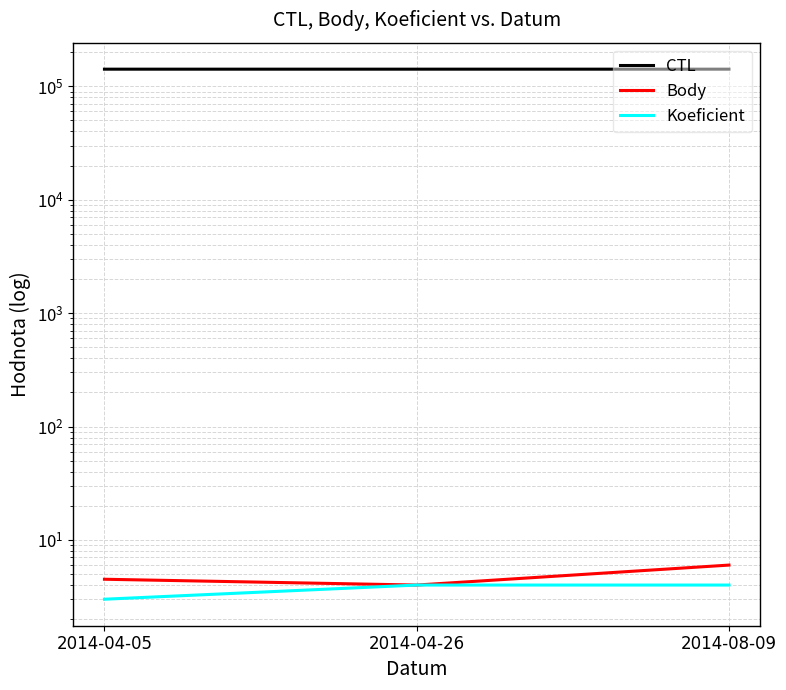

At which label does Body reach its minimum?

2014-04-26